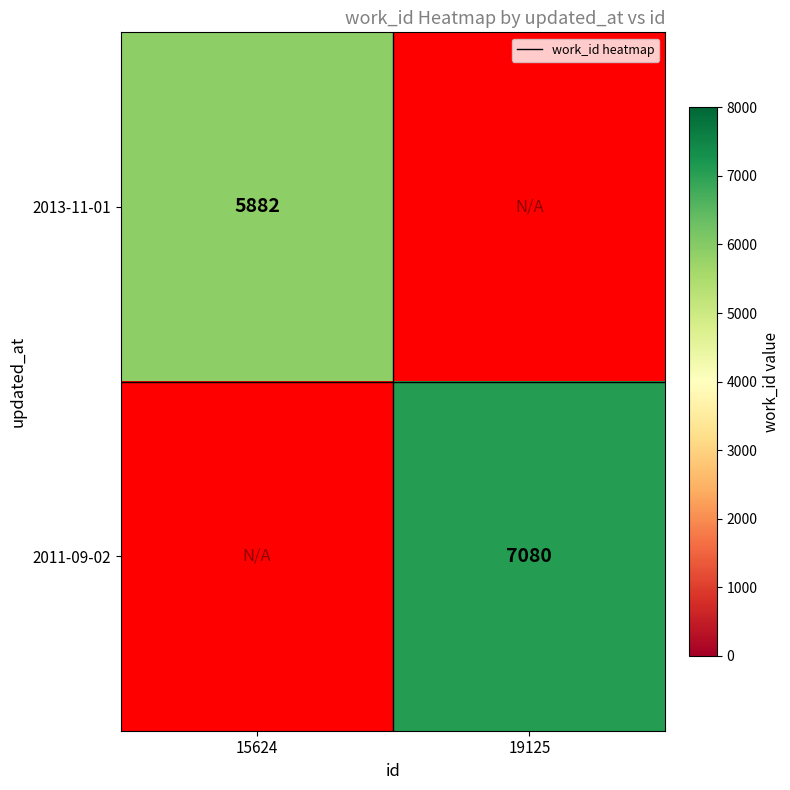

The 2013-11-01 series shows 5882 at 15624. True or false?

True